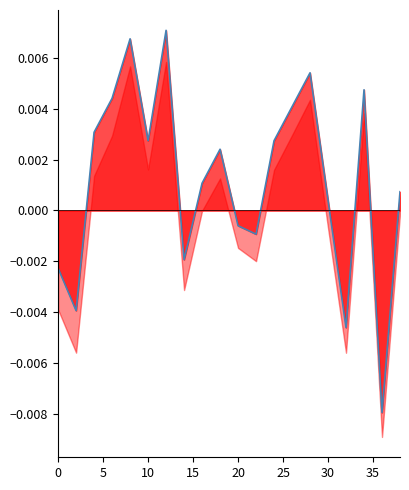

Count the number of categories in the chart.

20